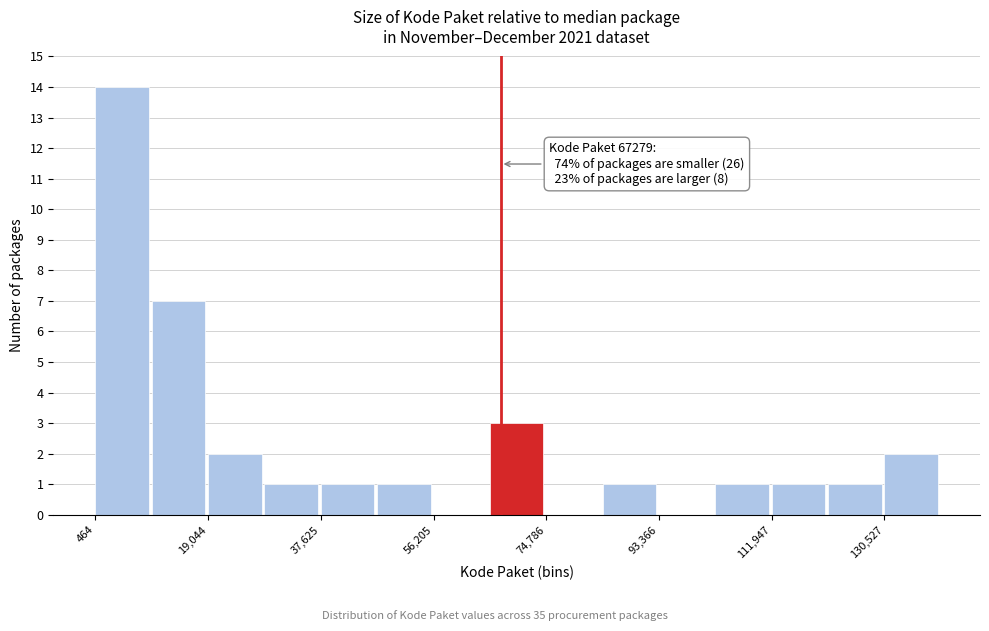

Over which range of the x-axis is the bar tallest?

0 to 10000